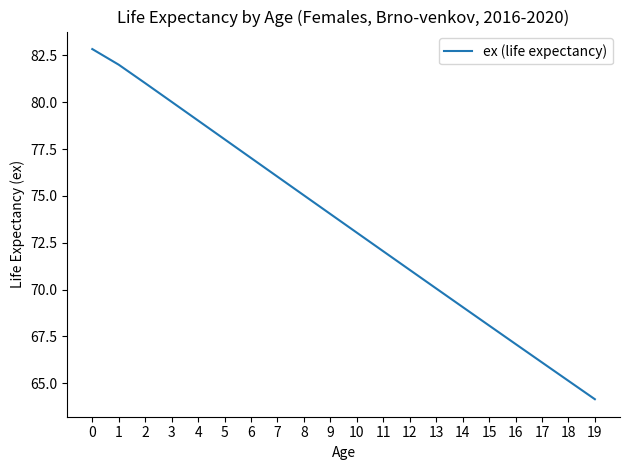

Reading left to right, list all the values displayed in this chart.

82.8	82.0	81.0	80.0	79.0	78.0	77.0	76.0	75.0	74.0	73.0	72.0	71.1	70.1	69.1	68.1	67.1	66.1	65.1	64.2